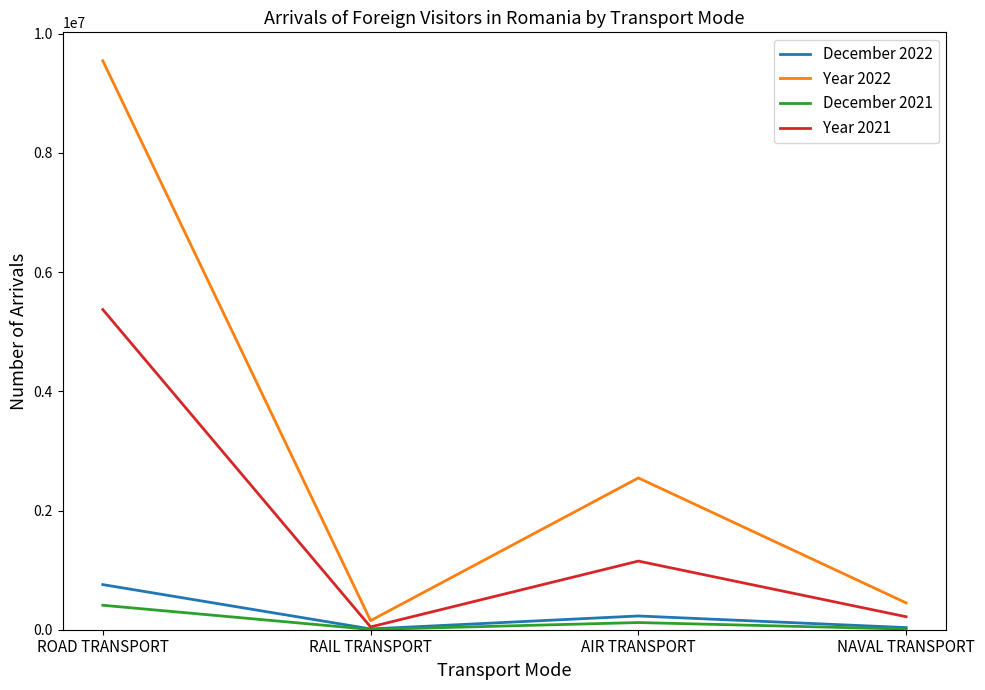

At which category is the sum across all series the highest?

ROAD TRANSPORT